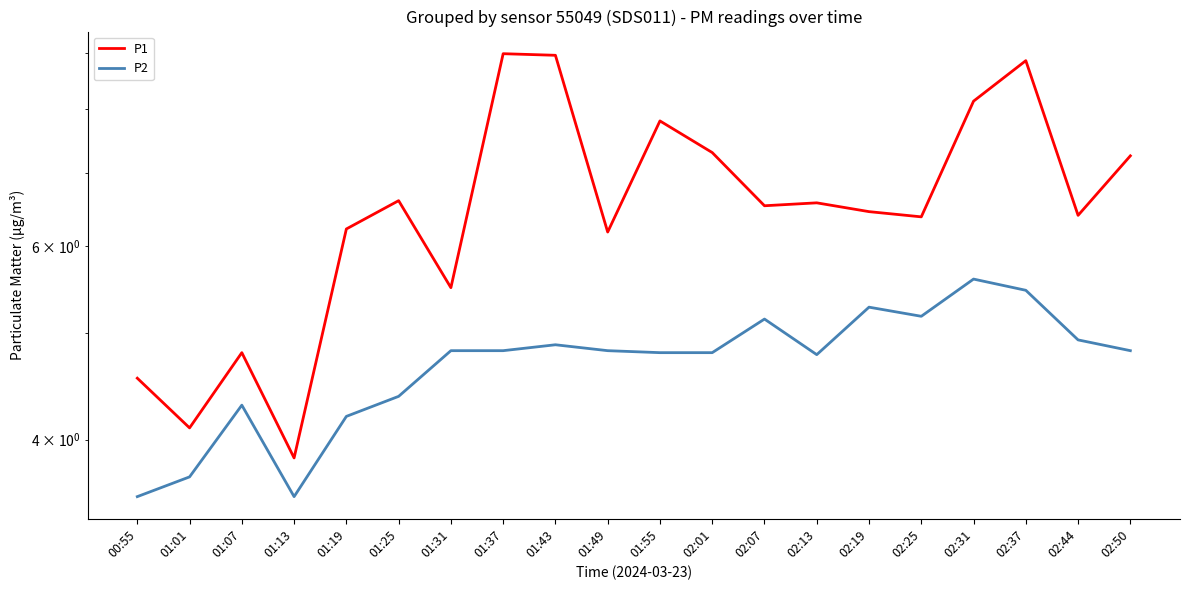

At 02:37, list the series in order from largest to smallest.

P1, P2